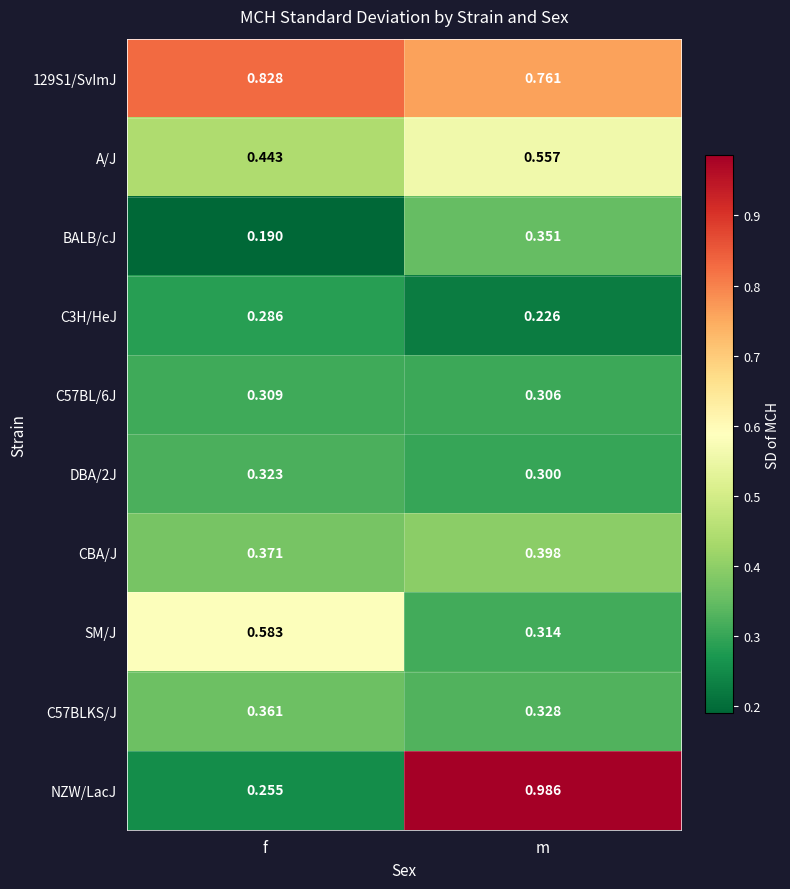

At which label is SM/J closest to 0?

m